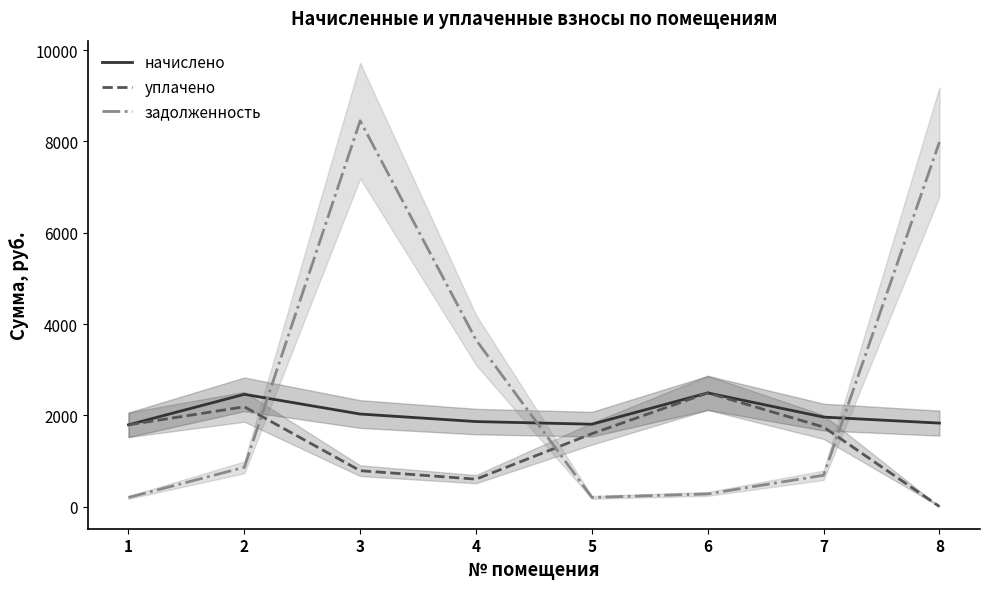

True or false: начислено has a value of 4311.3 at 2.

False